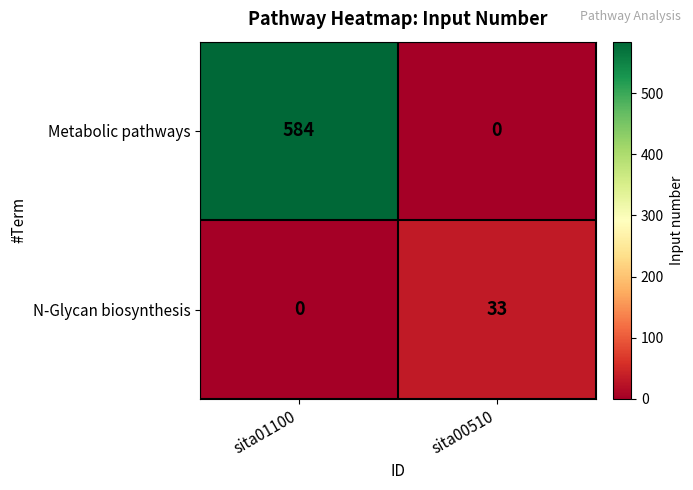

At which category is the sum across all series the highest?

sita01100